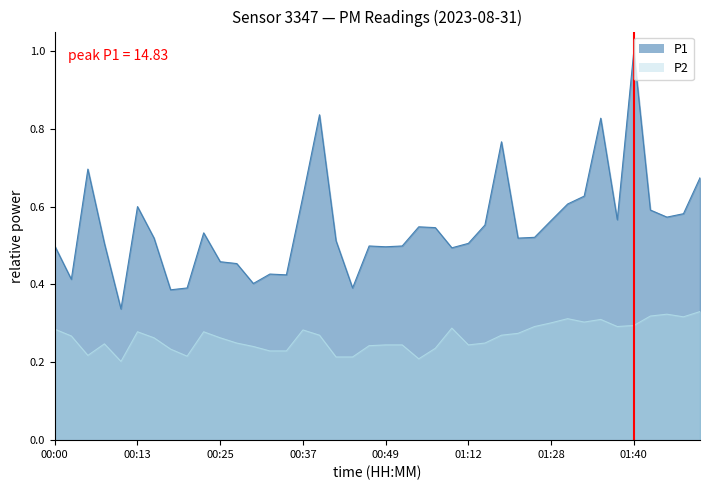

What is the label of the 19th point from the right?

00:52